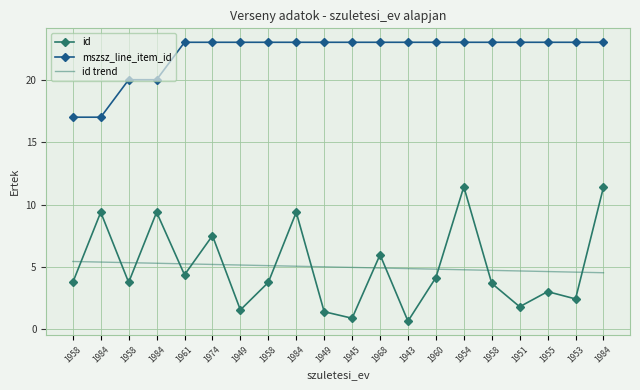

What are all the series names shown in the legend?

id, mszsz_line_item_id, id trend